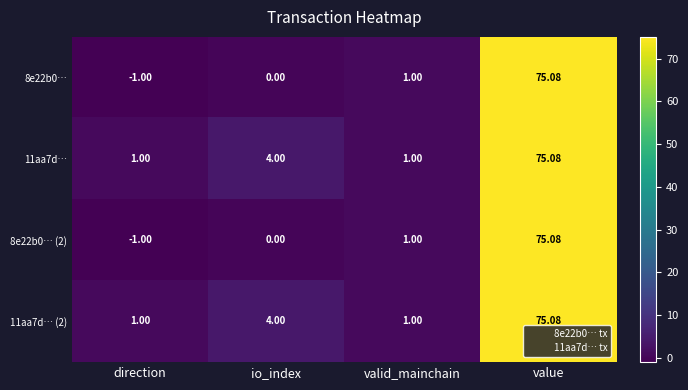

Where is 8e22b0… nearest to the value 37?

valid_mainchain